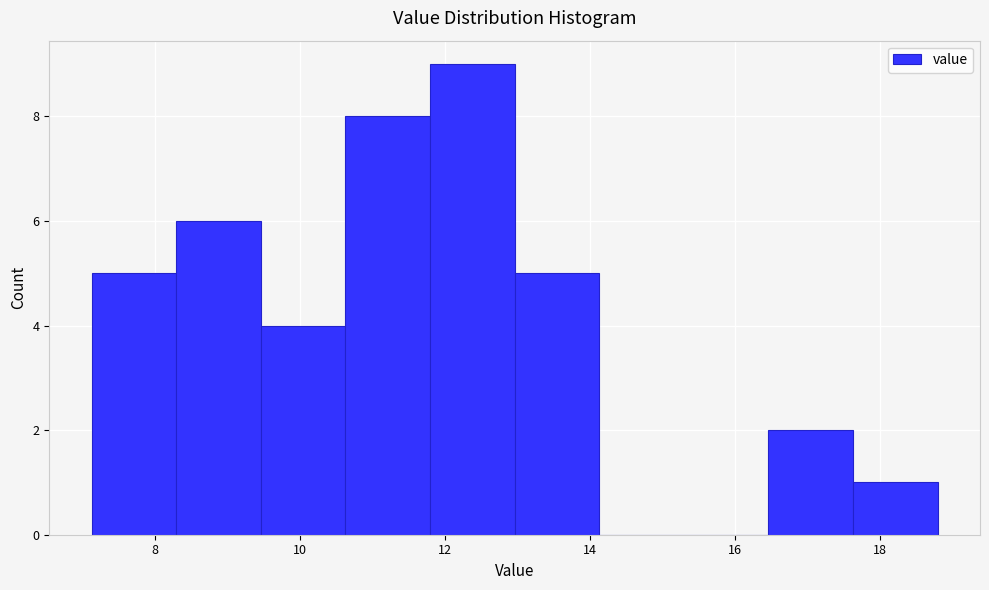

What is the height of the bar covering 16.4 to 17.6 on the x-axis? Neither the bar edges nor the heights are printed on the chart, so give them approximately, as read against the axes.

2